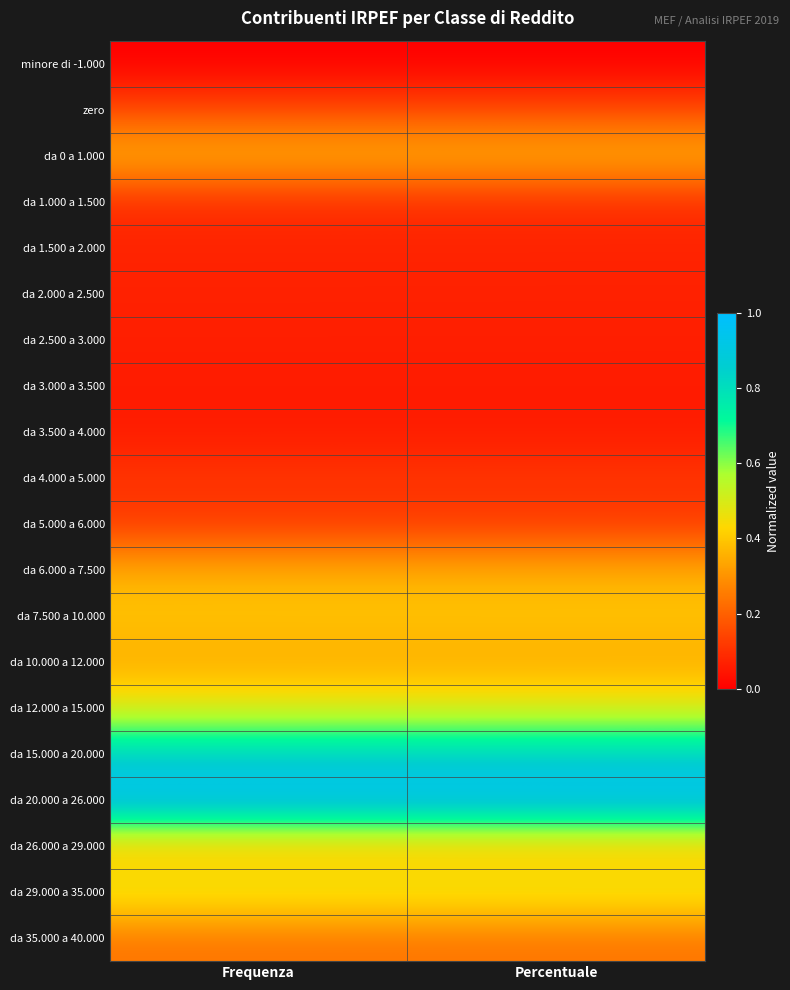

What is the maximum value shown in the chart?

1.0